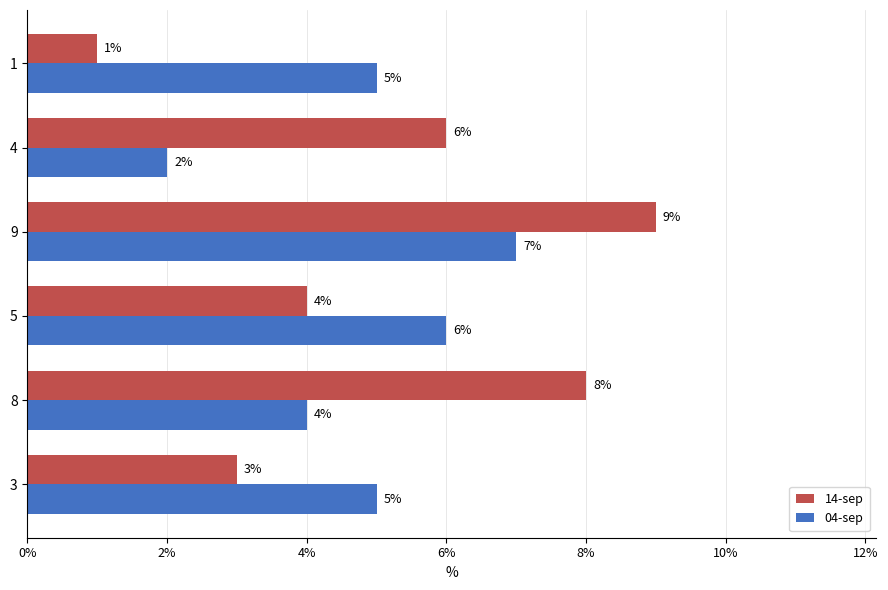

What are all the series names shown in the legend?

14-sep, 04-sep